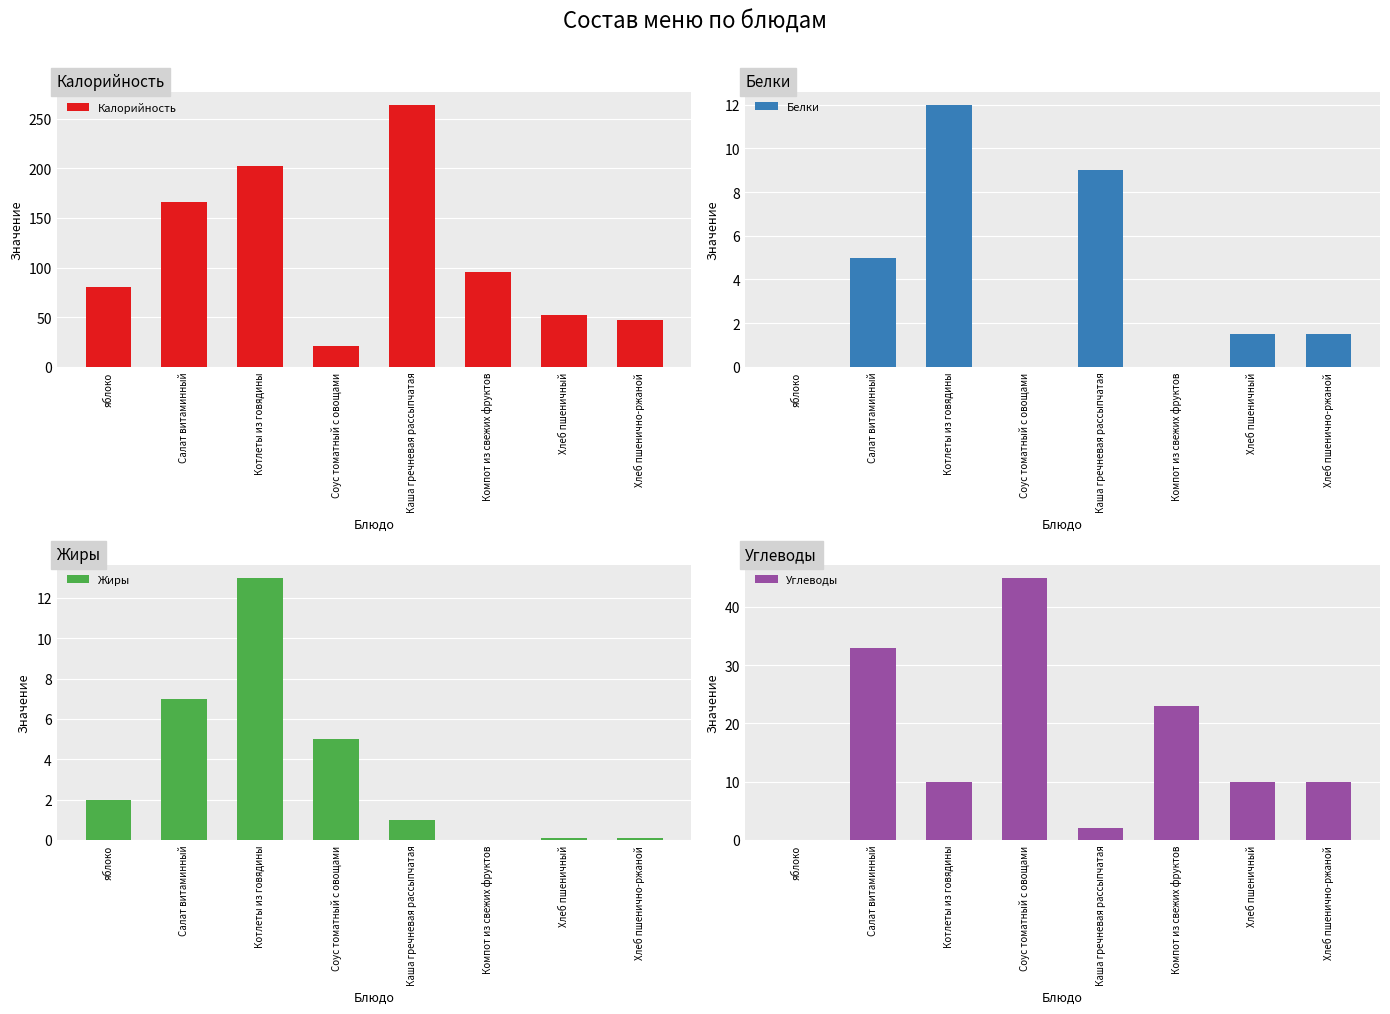

Between Хлеб пшеничный and Салат витаминный, which is larger?

Салат витаминный